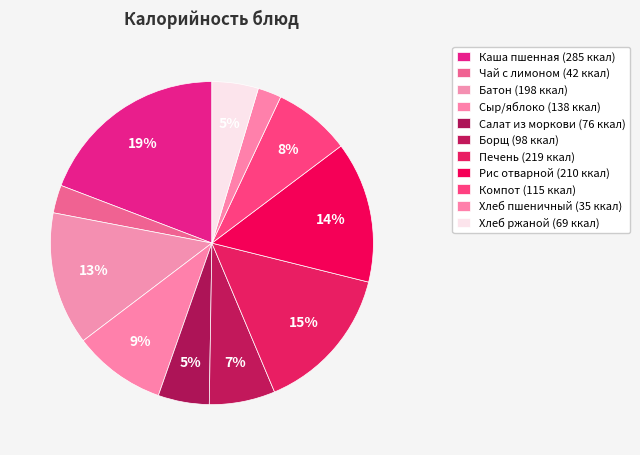

Count the number of slices in the pie.

11